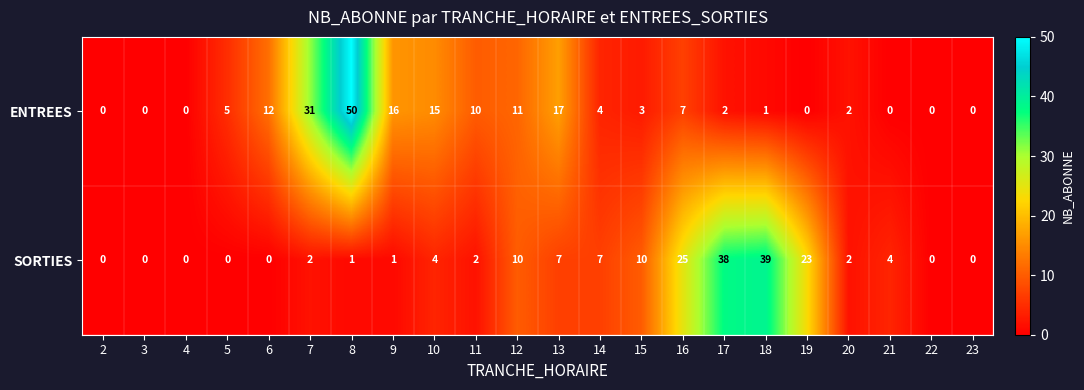

Which series has the widest spread of values?

ENTREES